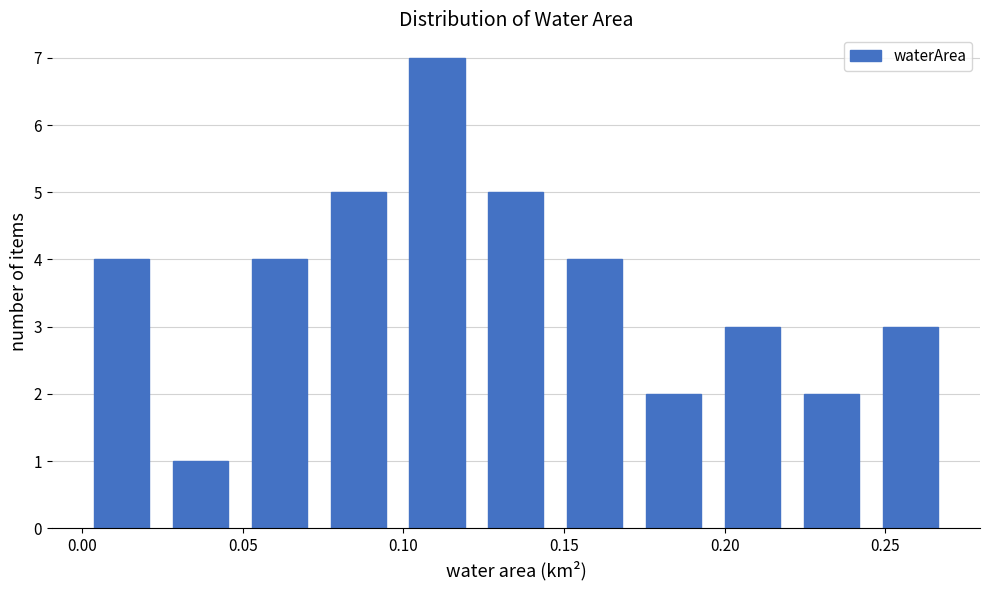

Which range on the x-axis has the tallest bar?

0.100 to 0.125